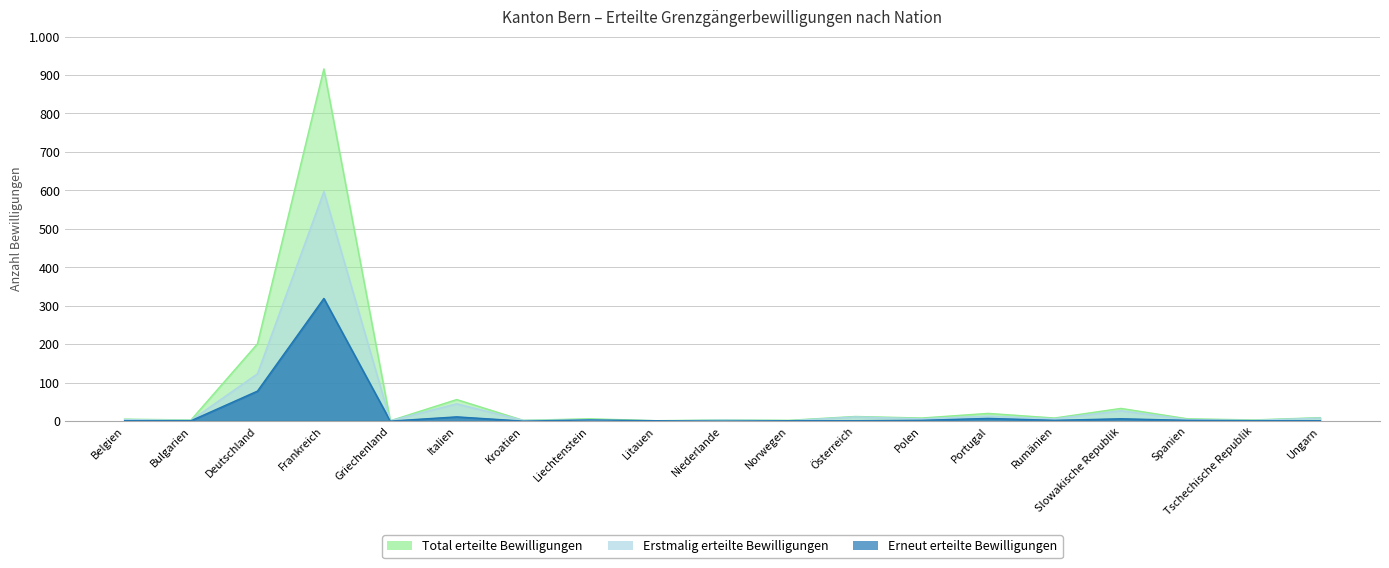

What is the label of the 7th point from the right?

Polen